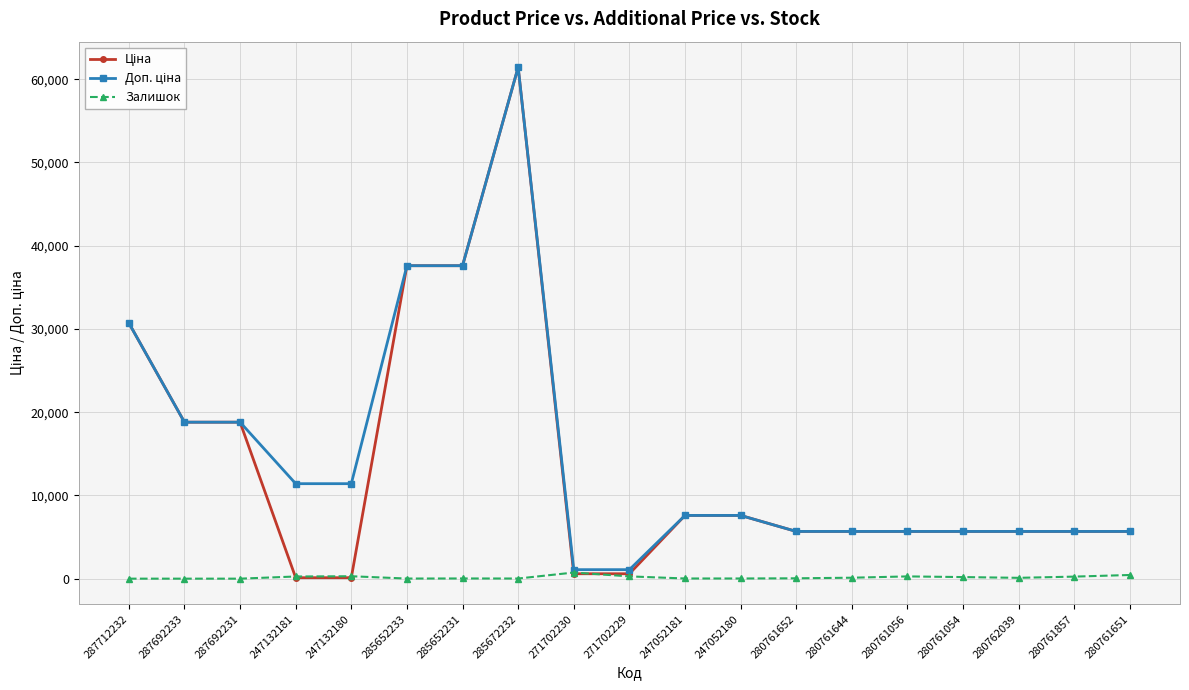

What is the maximum value shown in the chart?

61434.3